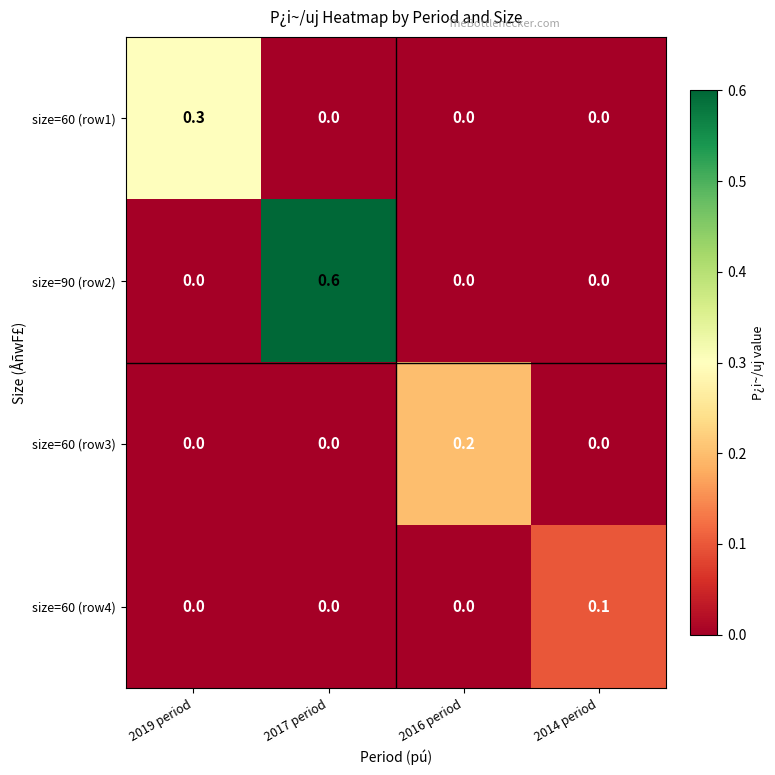

Rank the series by their maximum value, from highest to lowest.

size=90 (row2), size=60 (row1), size=60 (row3), size=60 (row4)